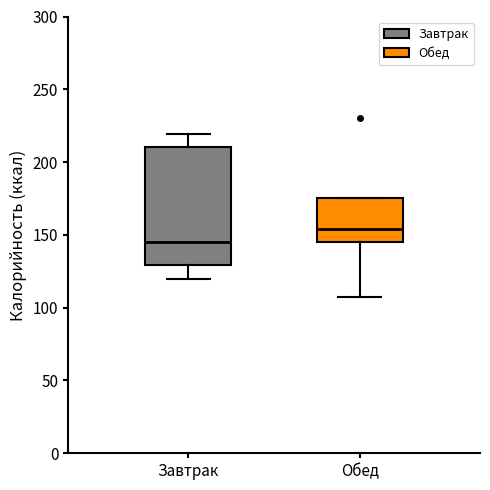

Reading left to right, read every box against the y-axis: the position of its median line, the range the box covers, and the ends of its whiskers. The values are not printed on the chart, so give them approximately, as read against the axis.

Завтрак: median 145, box 130 to 210, whiskers 120 to 220
Обед: median 155, box 145 to 175, whiskers 105 to 175